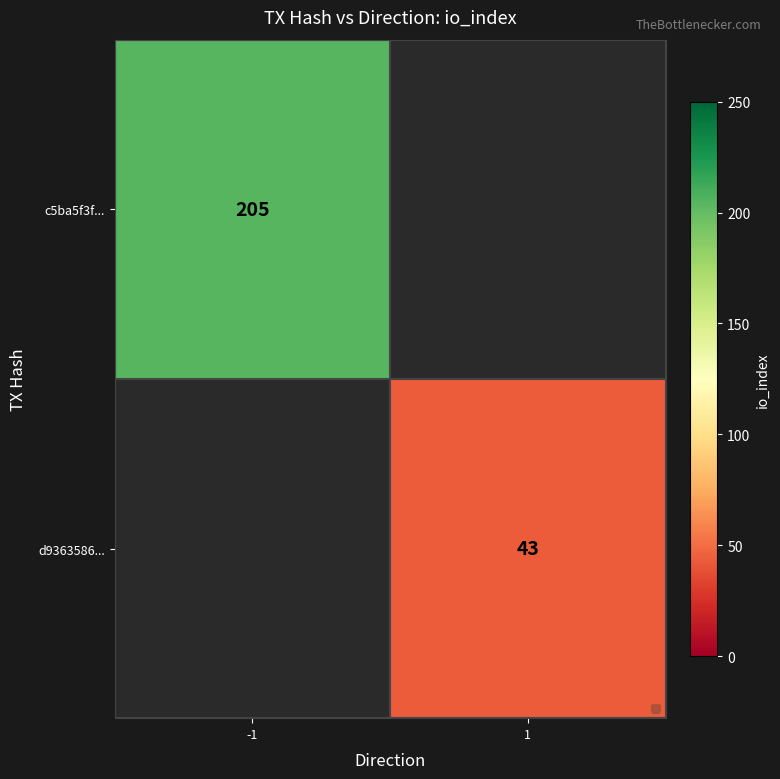

Is it true that c5ba5f3f... equals 205 at -1?

True